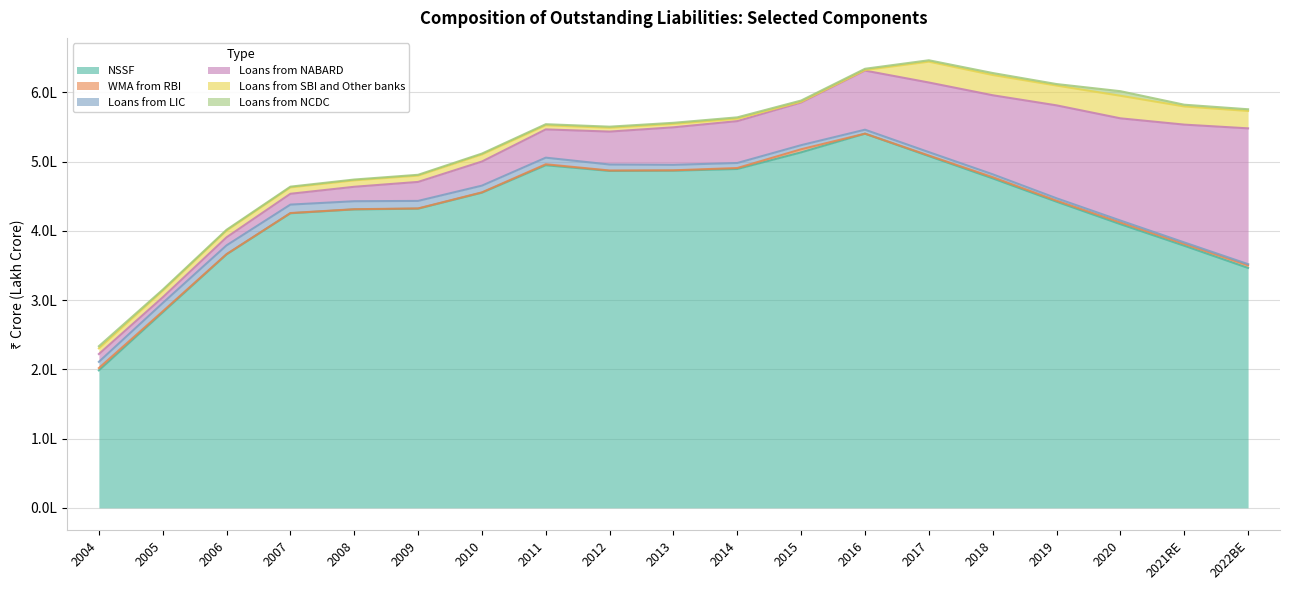

Where does the NSSF series first go above 442019?

2010